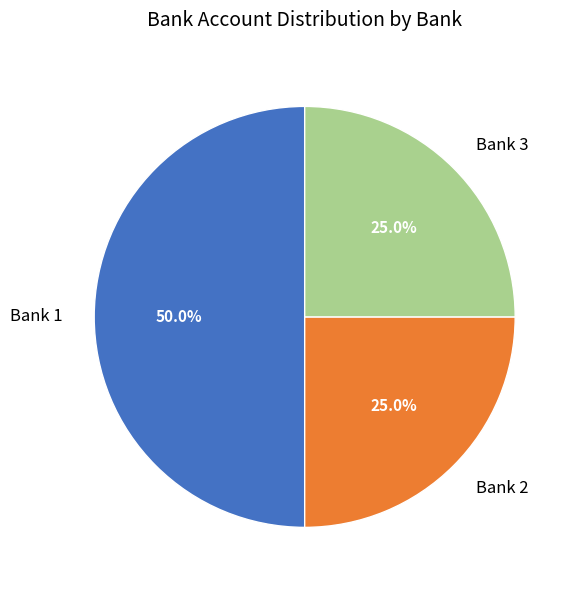

Between Bank 2 and Bank 1, which is larger?

Bank 1